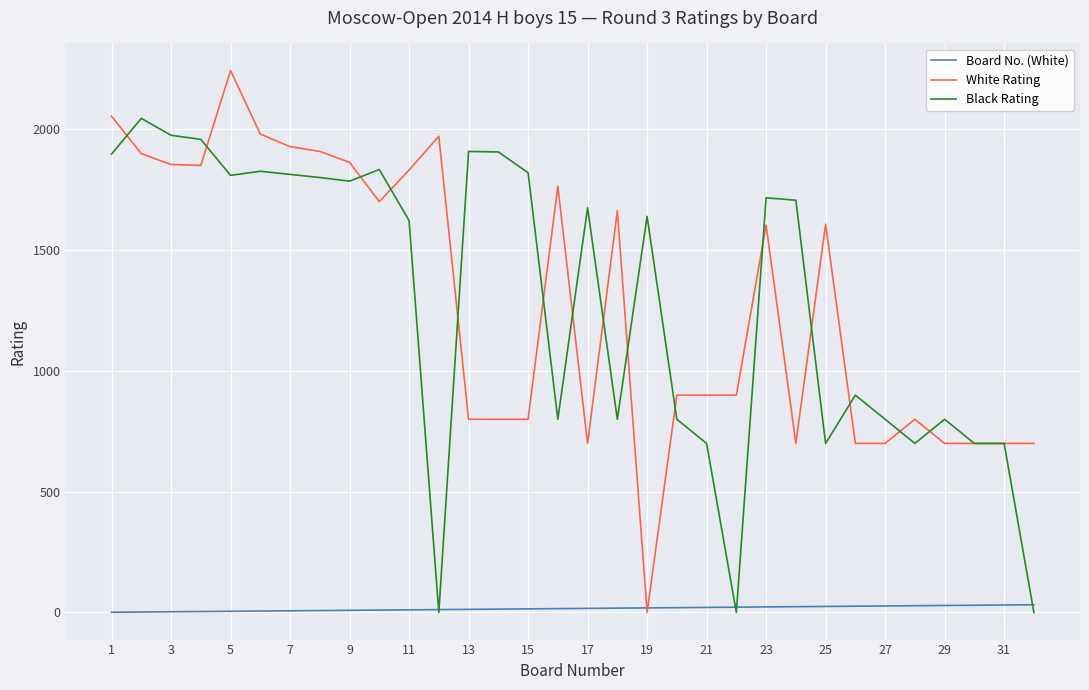

Which series ends up on top after the final intersection of Board No. (White) and Black Rating?

Board No. (White)